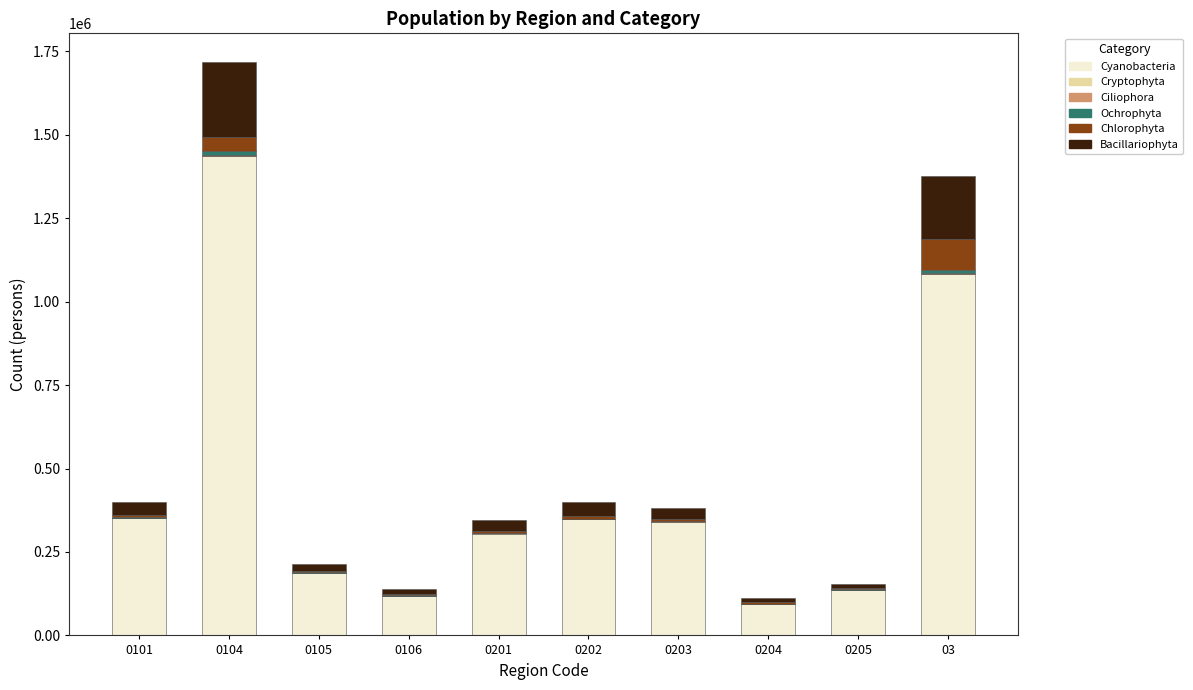

Count the number of data series in this chart.

6